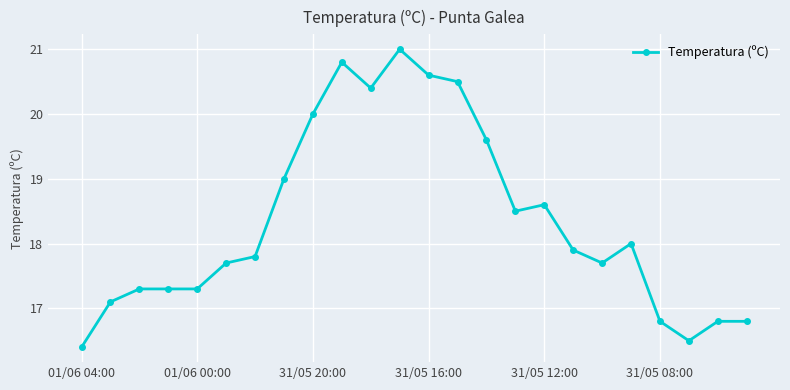

True or false: the data has more than 1 interior local peaks.

True